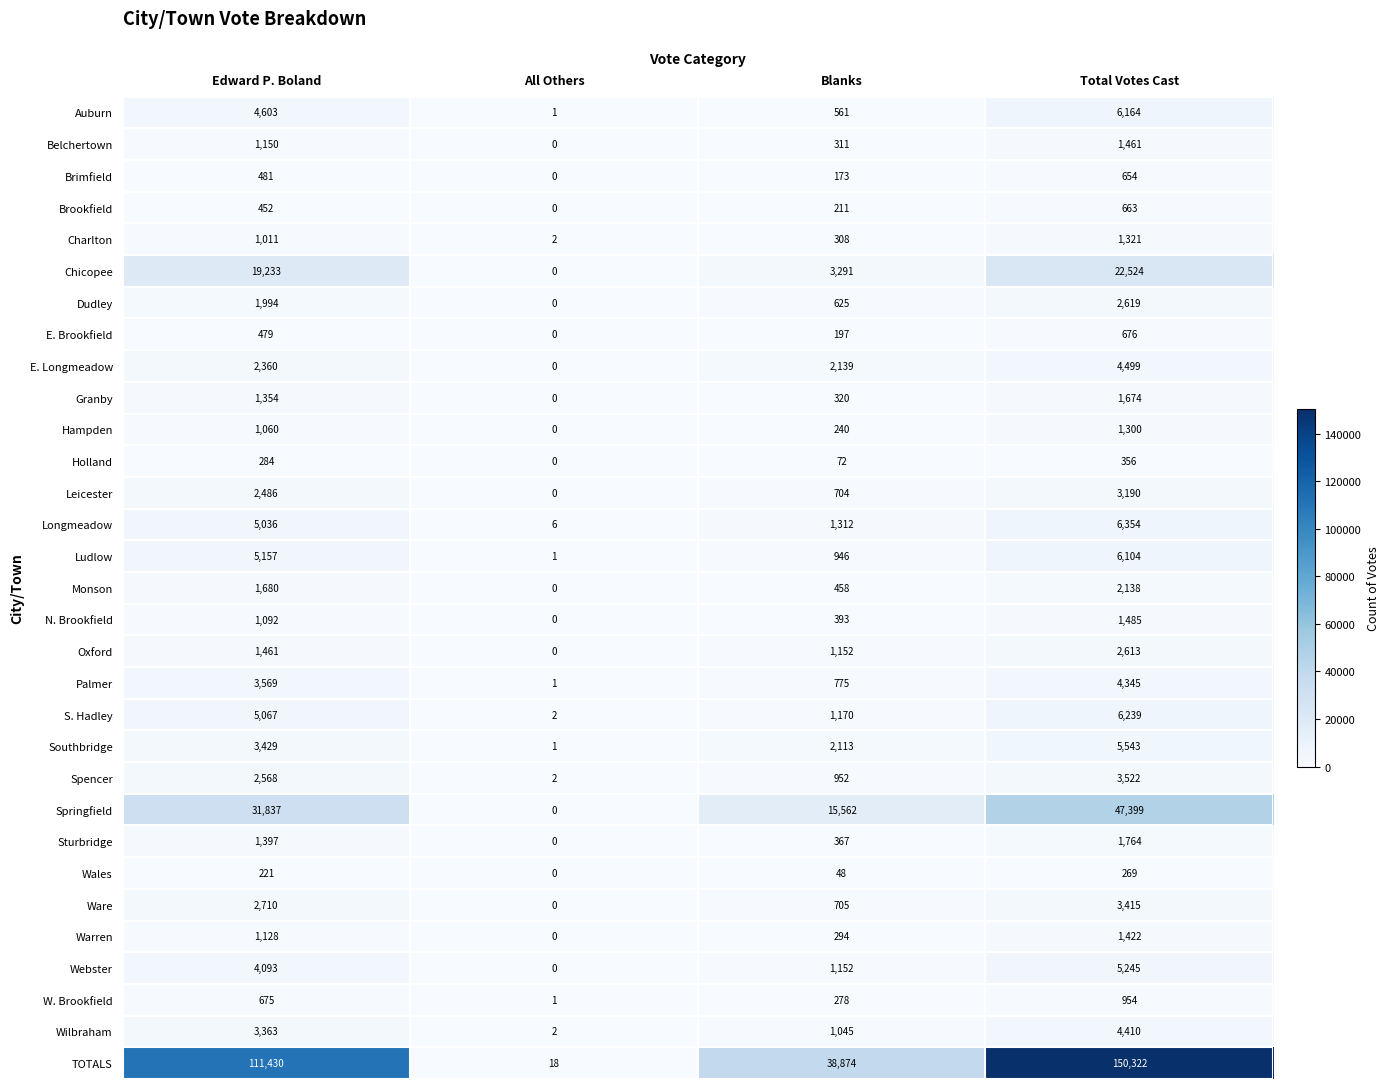

How many categories are shown in the chart?

4